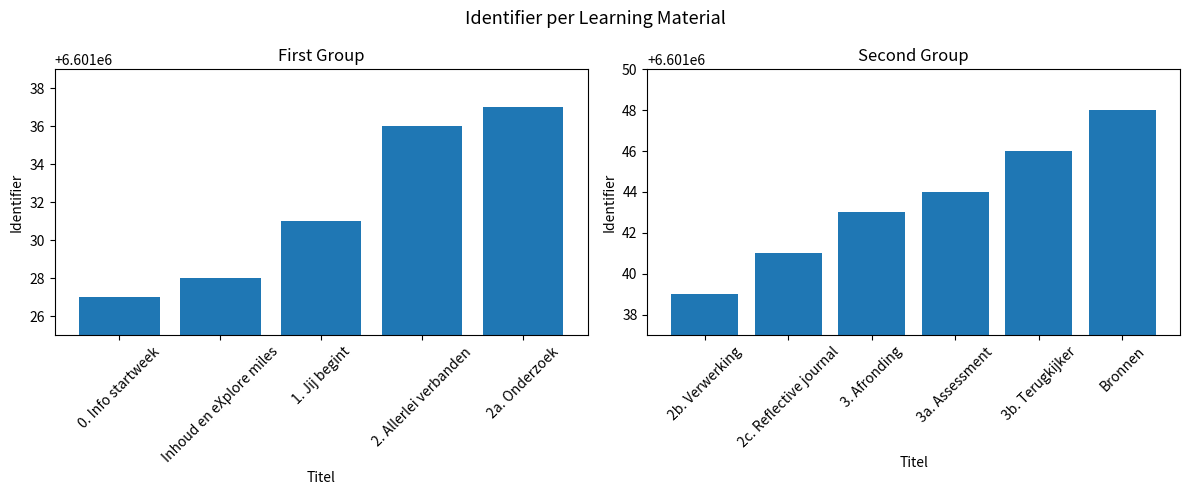

Reading right to left, transcribe all the data shown in this chart.

Bronnen=6601048	3b. Terugkijker=6601046	3a. Assessment=6601044	3. Afronding=6601043	2c. Reflective journal=6601041	2b. Verwerking=6601039	2a. Onderzoek=6601037	2. Allerlei verbanden=6601036	1. Jij begint=6601031	Inhoud en eXplore miles=6601028	0. Info startweek=6601027